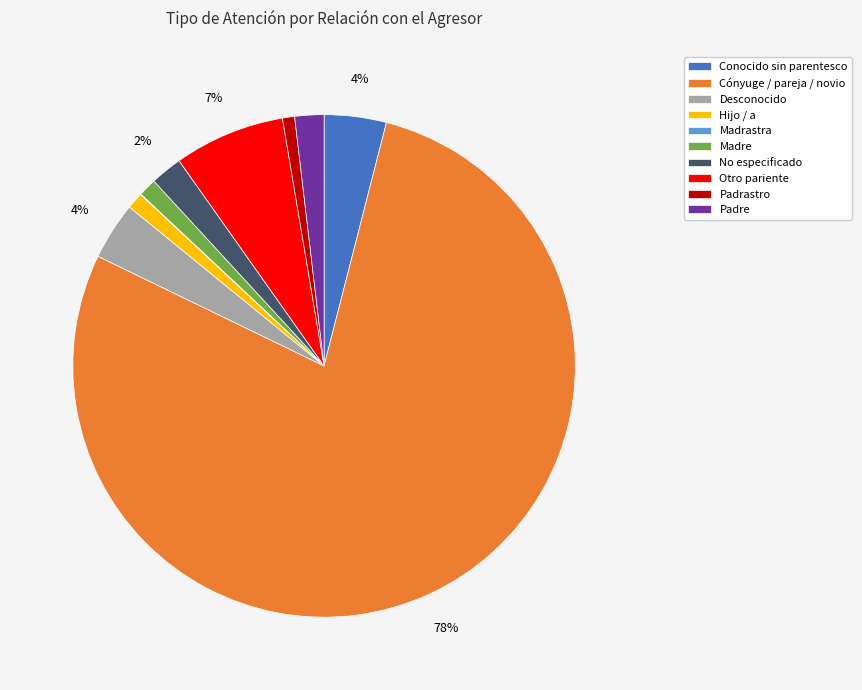

Which slice is the largest?

Cónyuge / pareja / novio